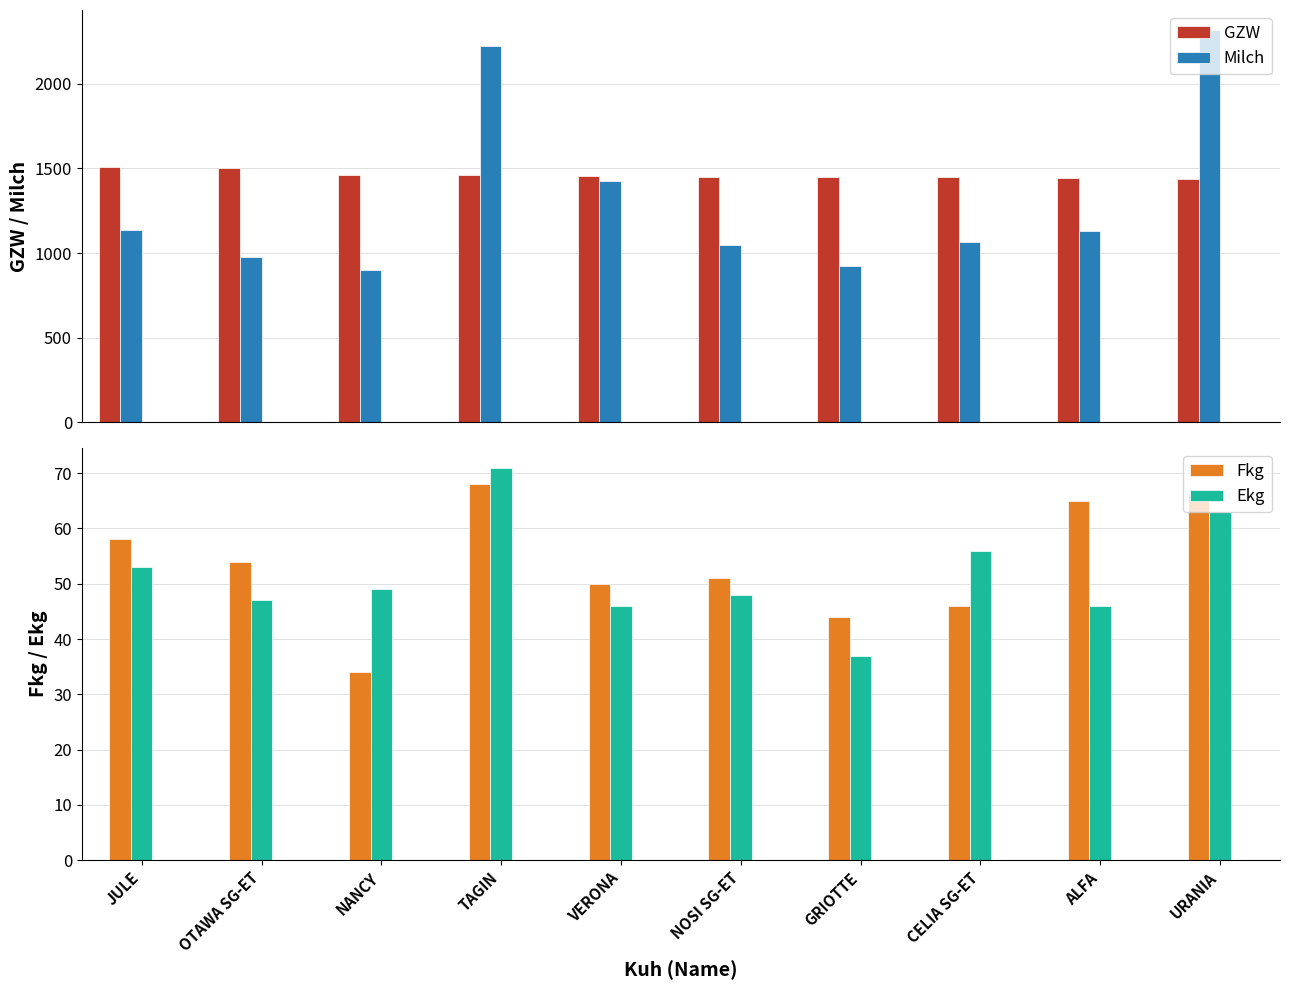

At which category is the sum across all series the highest?

URANIA